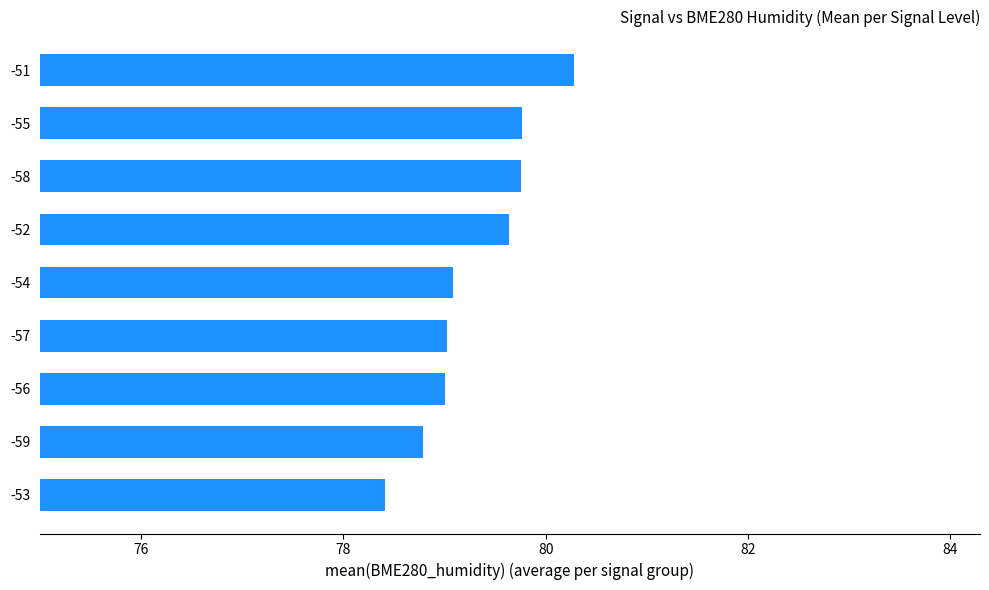

What is the difference between the maximum and second lowest values?

1.5